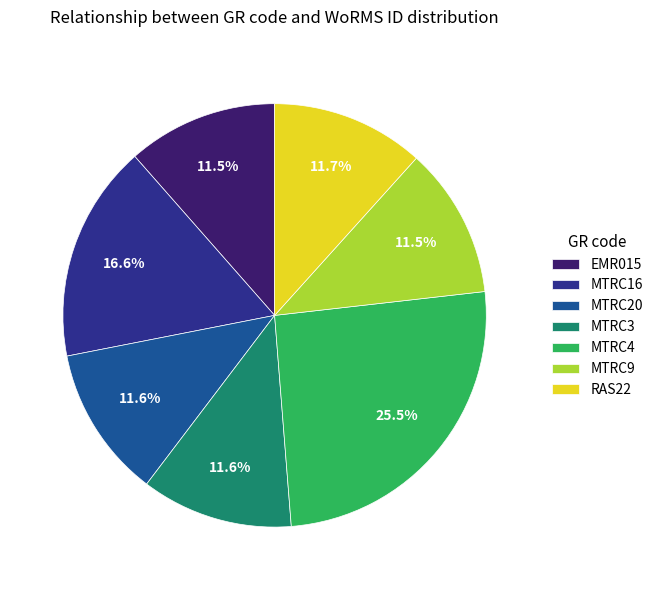

Which category has the biggest portion of the pie?

MTRC4